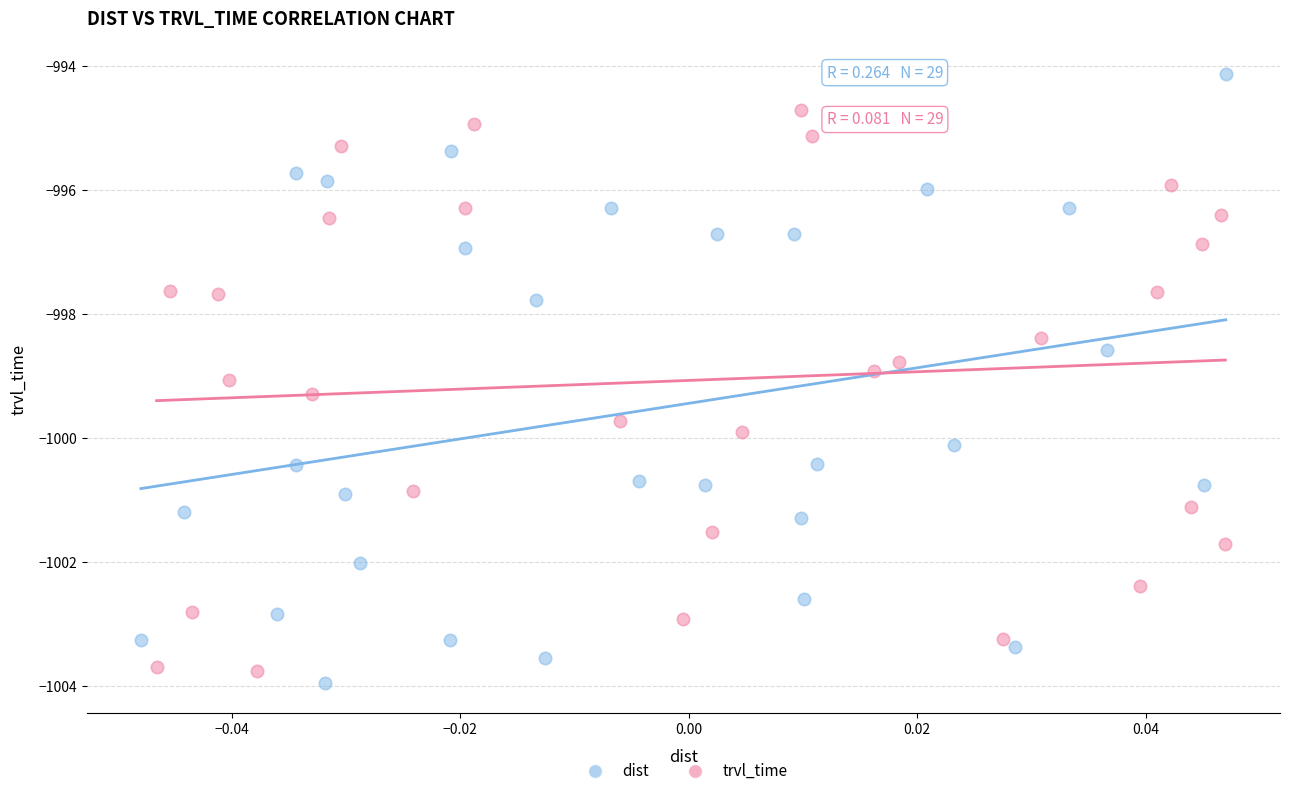

Which series reaches the minimum Y coordinate?

dist